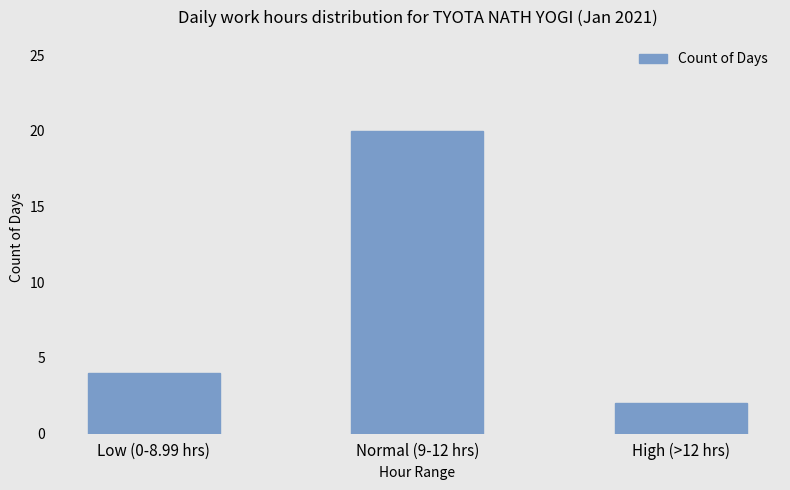

At which label is the value closest to 11?

Low (0-8.99 hrs)